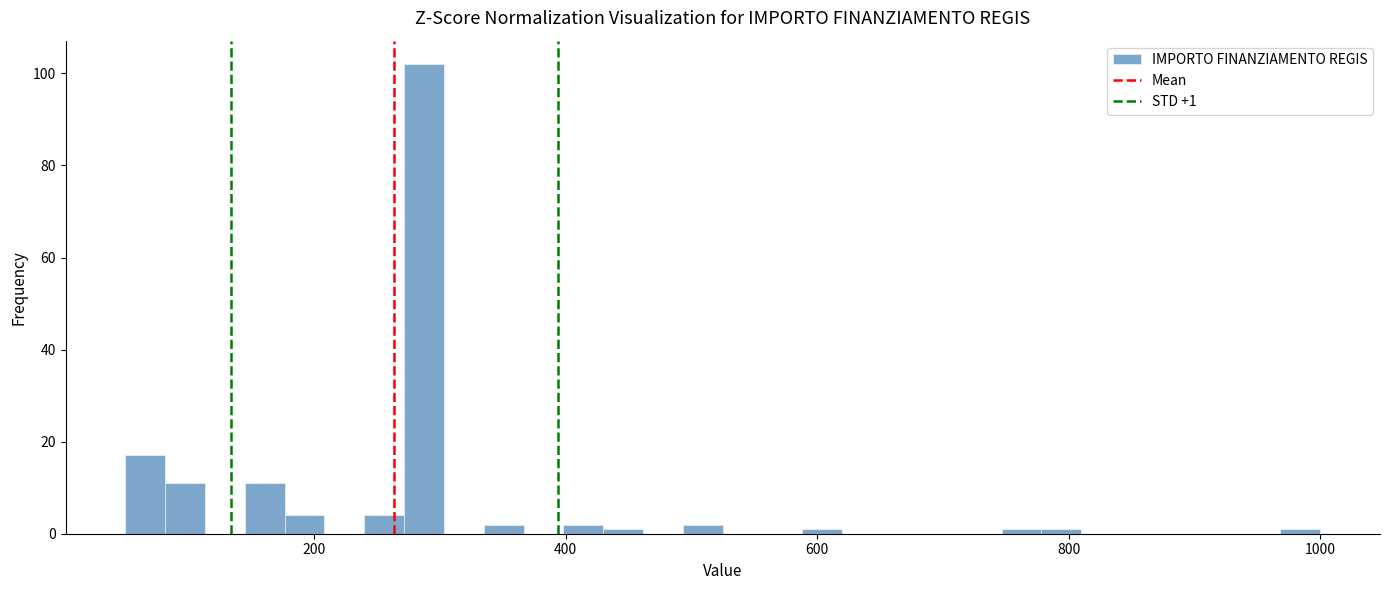

Read against the x-axis, roughly where is the centre of the tallest bar?

280